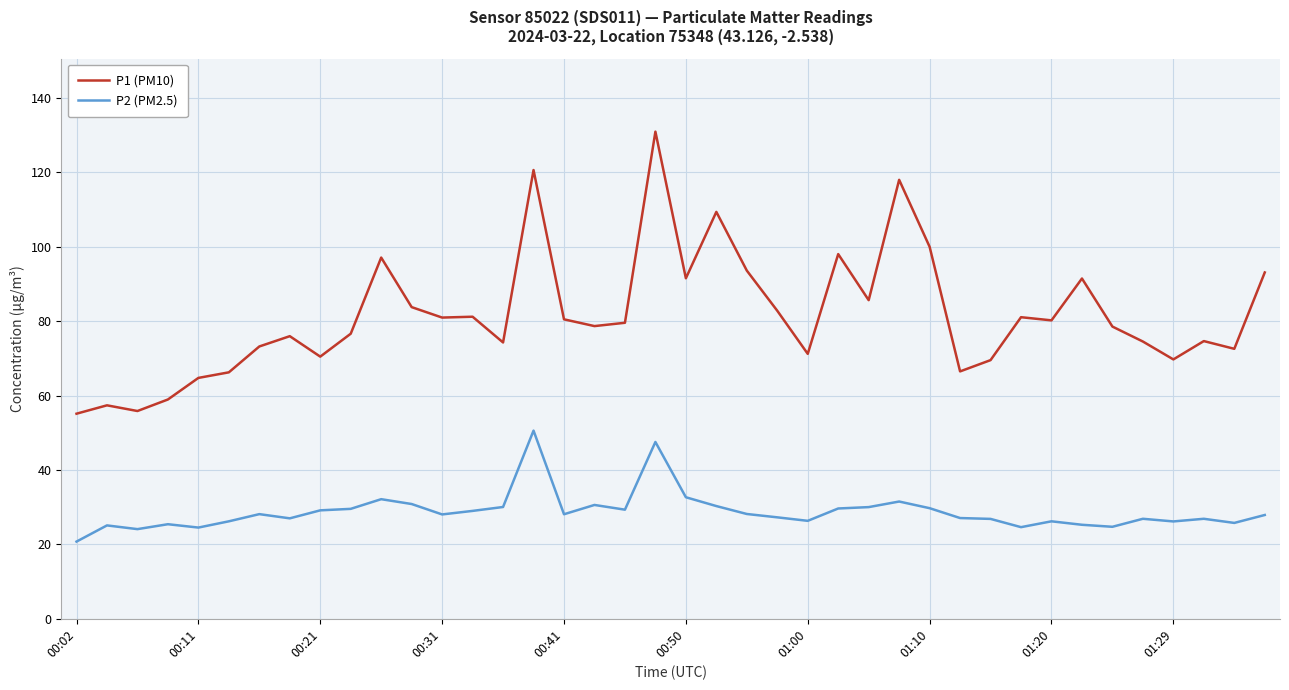

What are all the series names shown in the legend?

P1 (PM10), P2 (PM2.5)